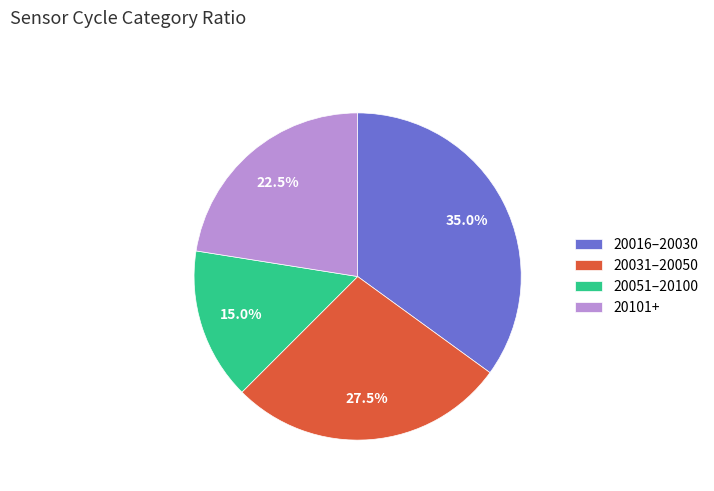

Is there a majority slice in this chart?

No